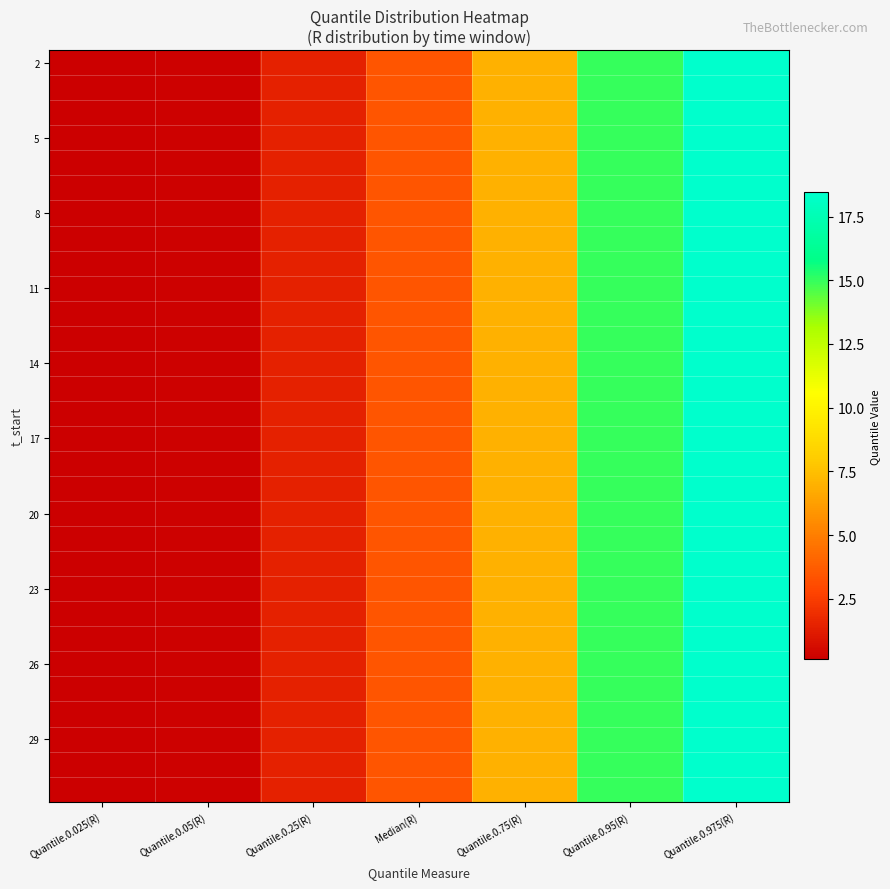

How many series are shown in this chart?

30